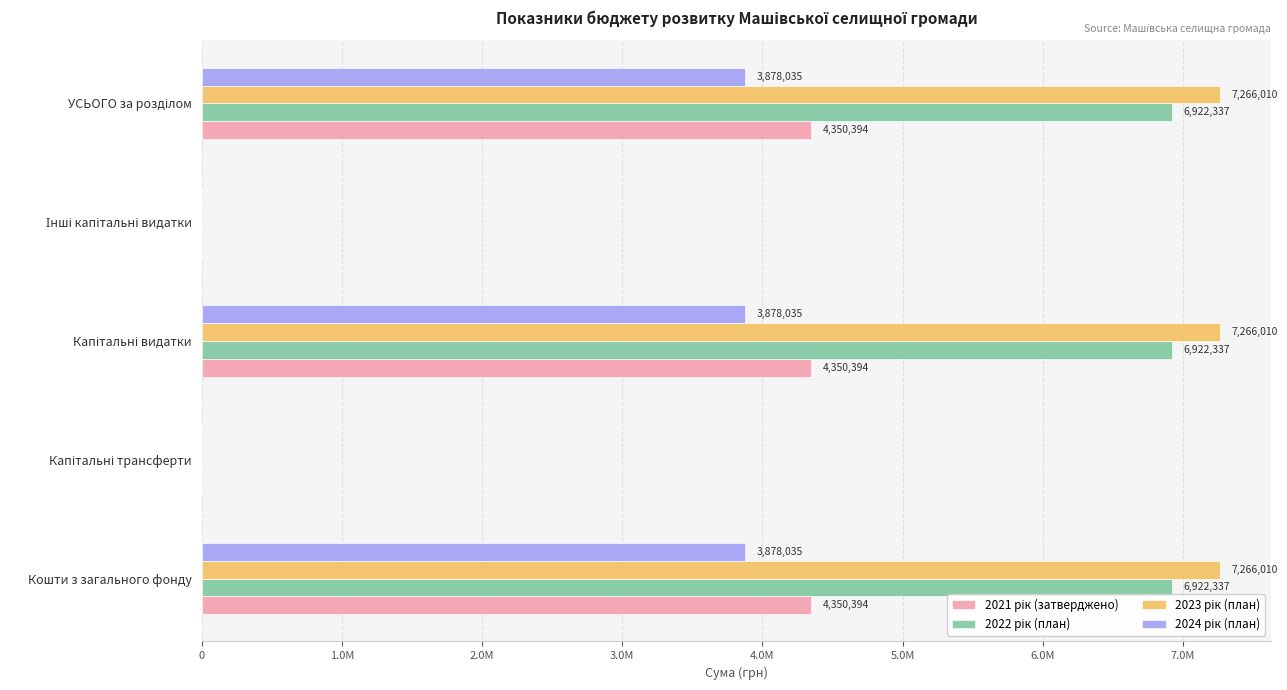

How many data points in 2021 рік (затверджено) are less than 4350394?

2